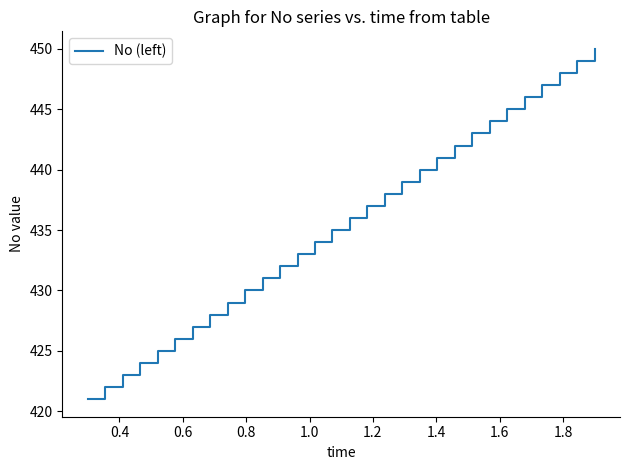

What is the difference between the maximum and minimum values?

29